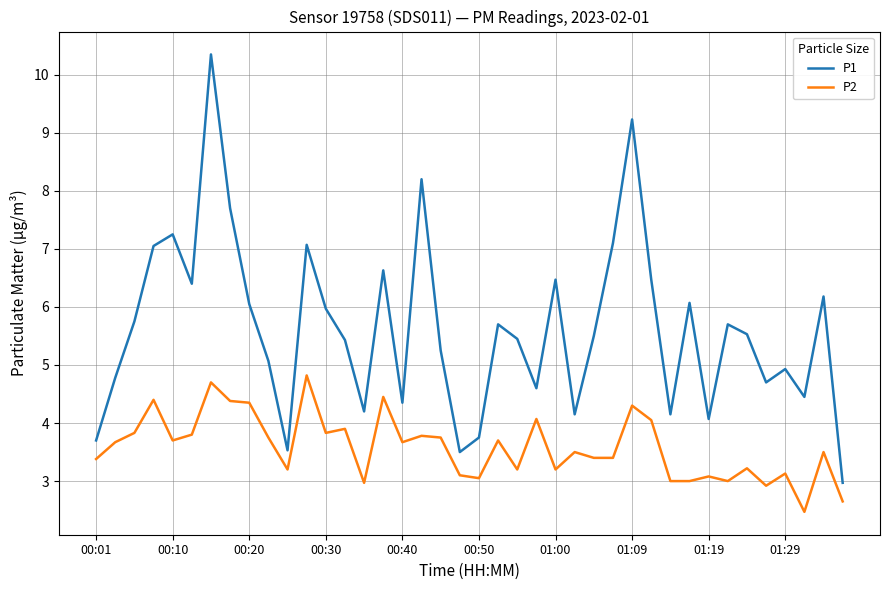

Which series has the widest spread of values?

P1